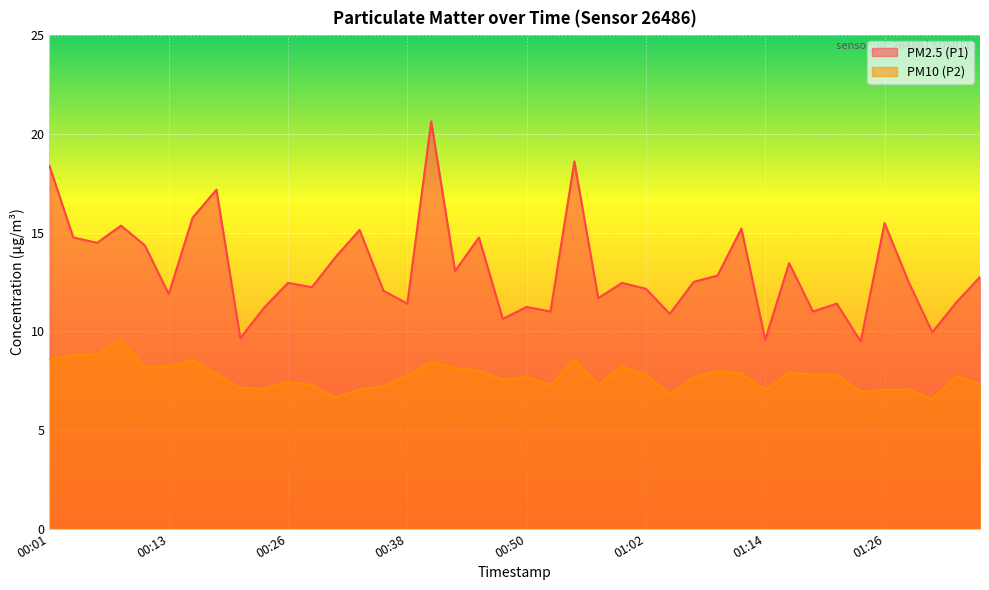

What is the label of the 10th point from the right?

01:14